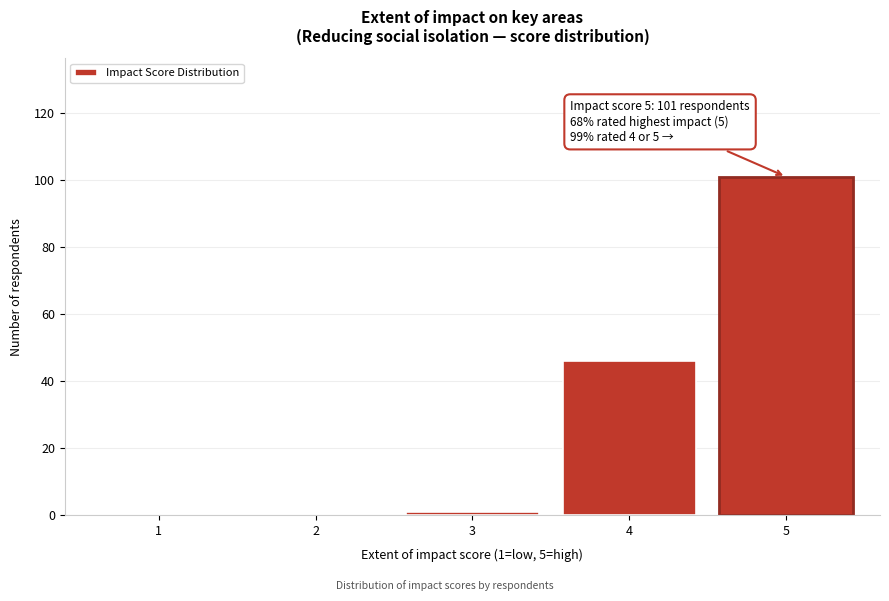

Reading left to right, what are all the values shown in this chart?

1=0	2=0	3=1	4=46	5=101